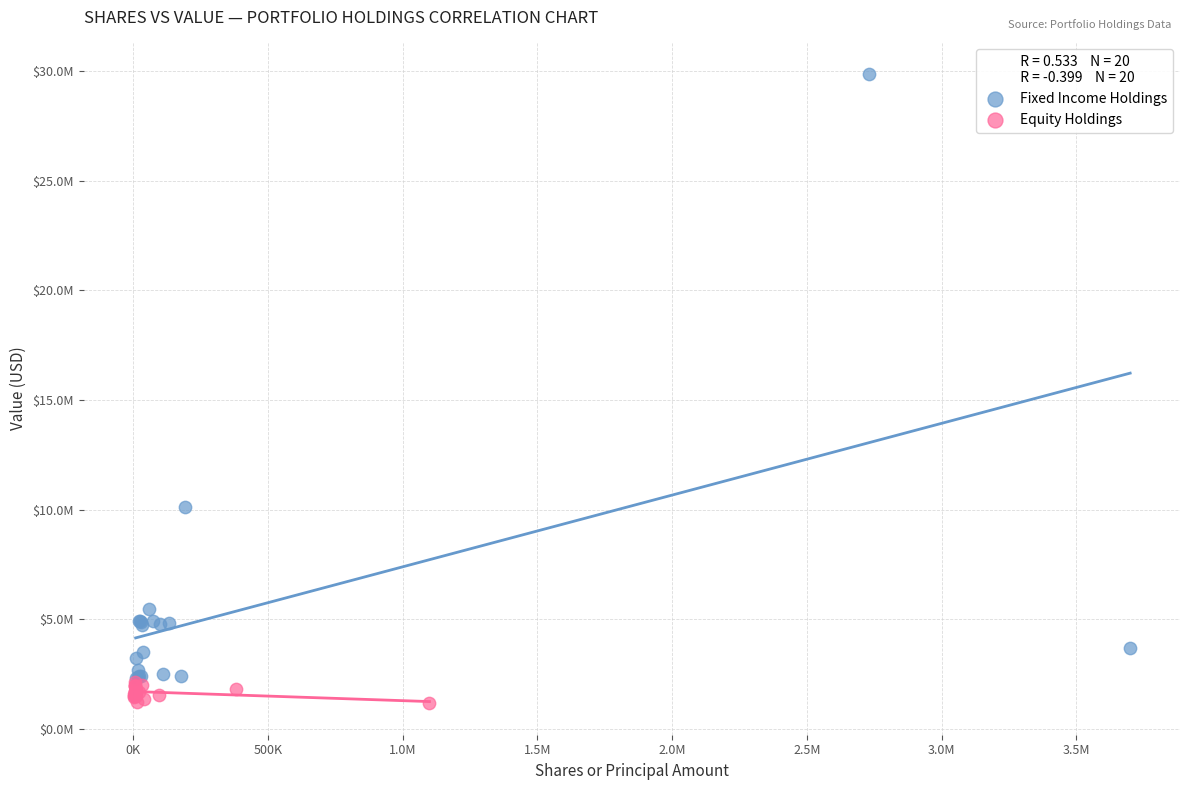

What are all the series names shown in the legend?

Fixed Income Holdings, Equity Holdings